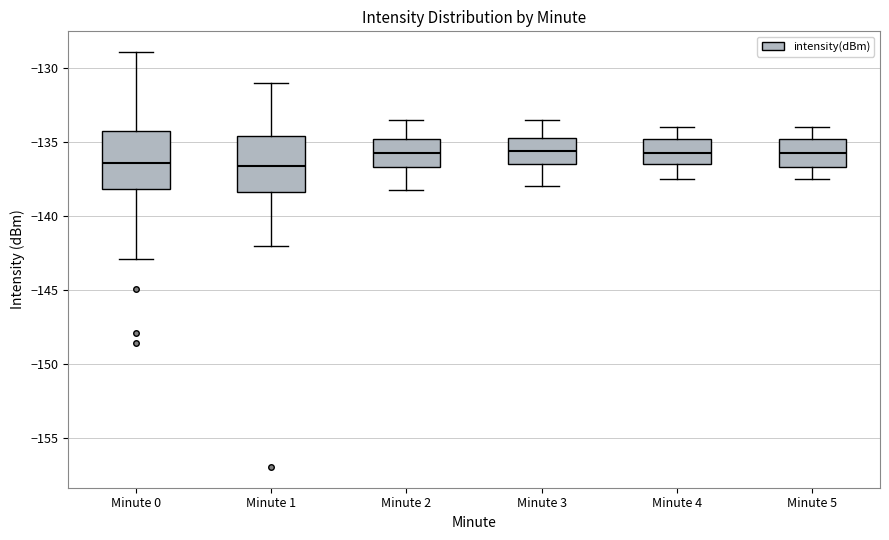

Where does the median line of the box for Minute 1 sit on the y-axis? The values are not printed on the chart, so give them approximately, as read against the axis.

-136.5